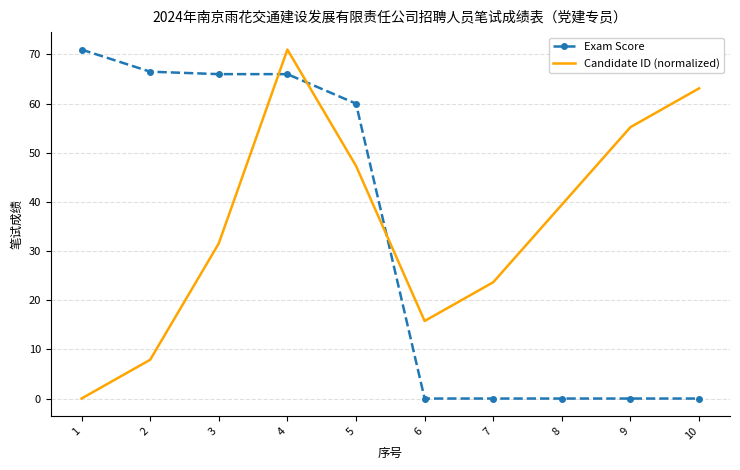

True or false: Candidate ID (normalized) and Exam Score intersect in this chart.

True